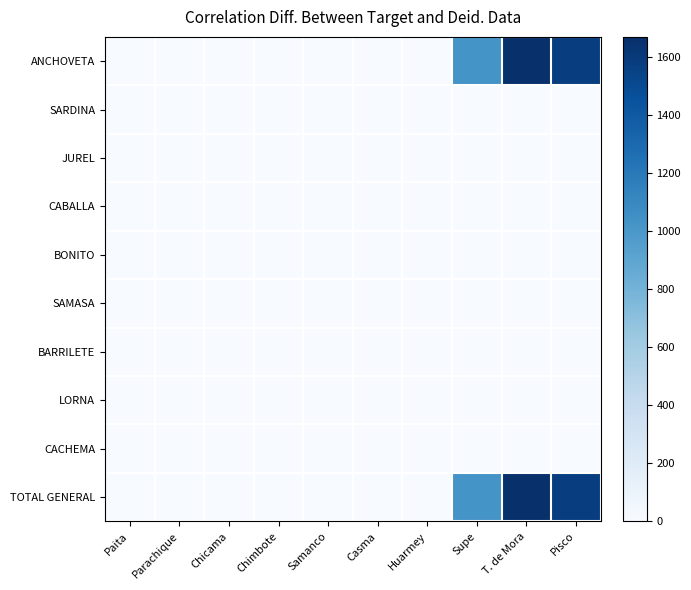

At Parachique, list the series in order from smallest to largest.

ANCHOVETA, SARDINA, JUREL, CABALLA, BONITO, SAMASA, BARRILETE, LORNA, CACHEMA, TOTAL GENERAL